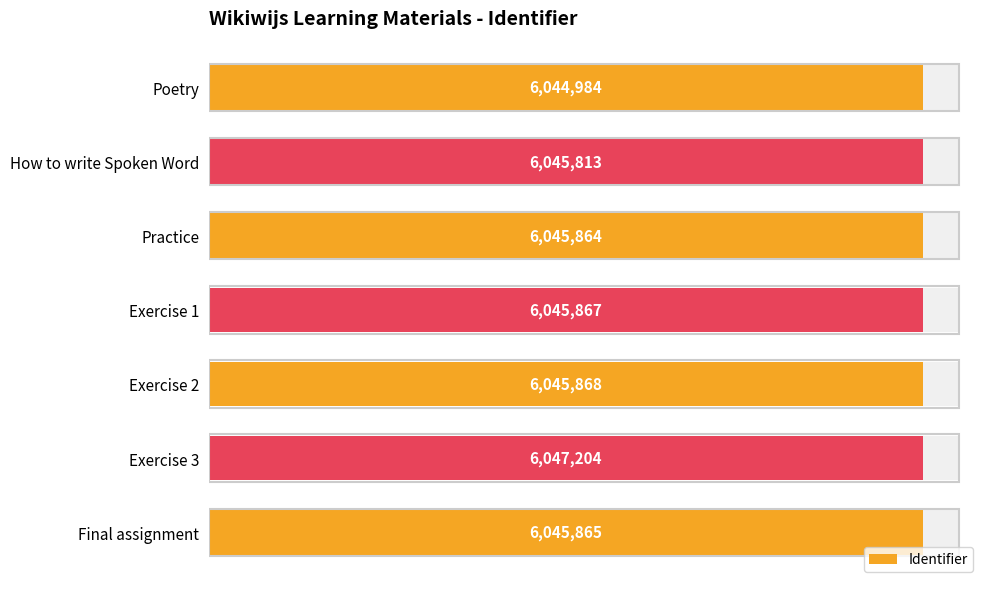

How many bars are there in total?

7